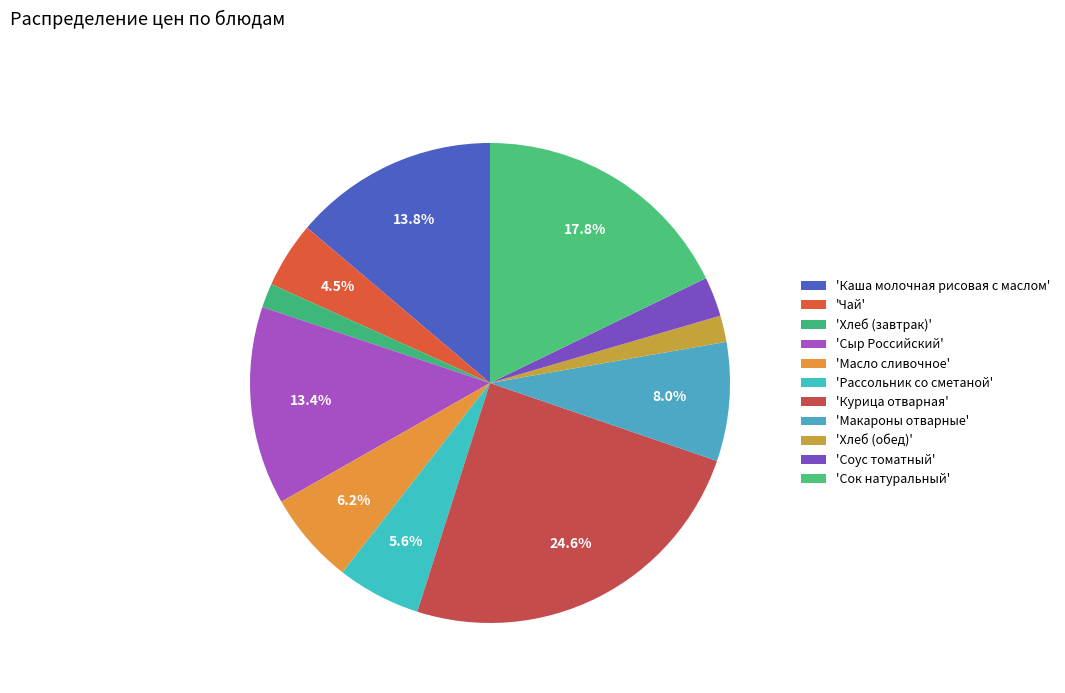

Count the number of slices in the pie.

11